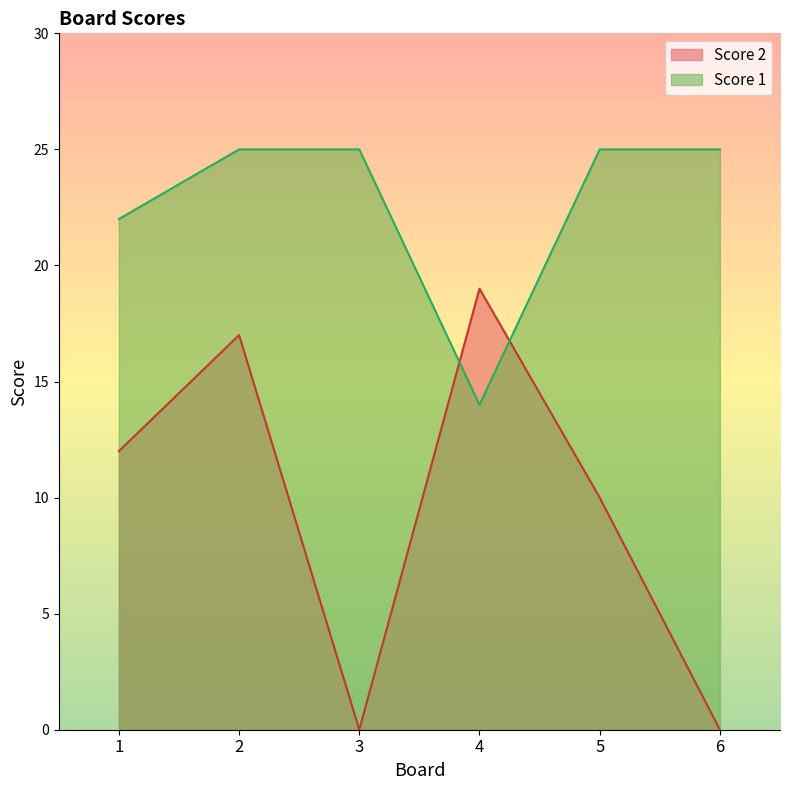

Is the value of Score 2 at 2 greater than the value of Score 1 at 2?

No